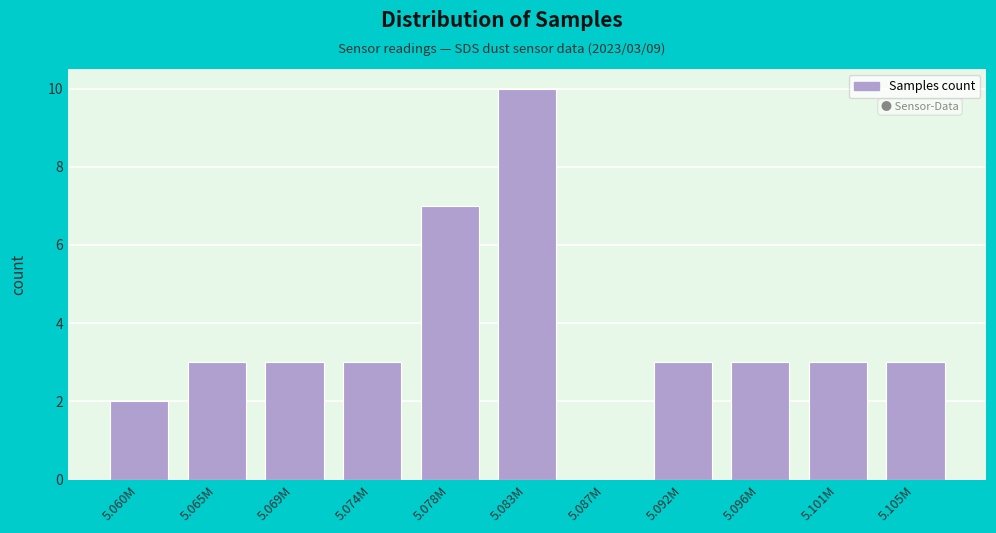

Reading left to right, list all the values displayed in this chart.

5.060M=2	5.065M=3	5.069M=3	5.074M=3	5.078M=7	5.083M=10	5.087M=0	5.092M=3	5.096M=3	5.101M=3	5.105M=3